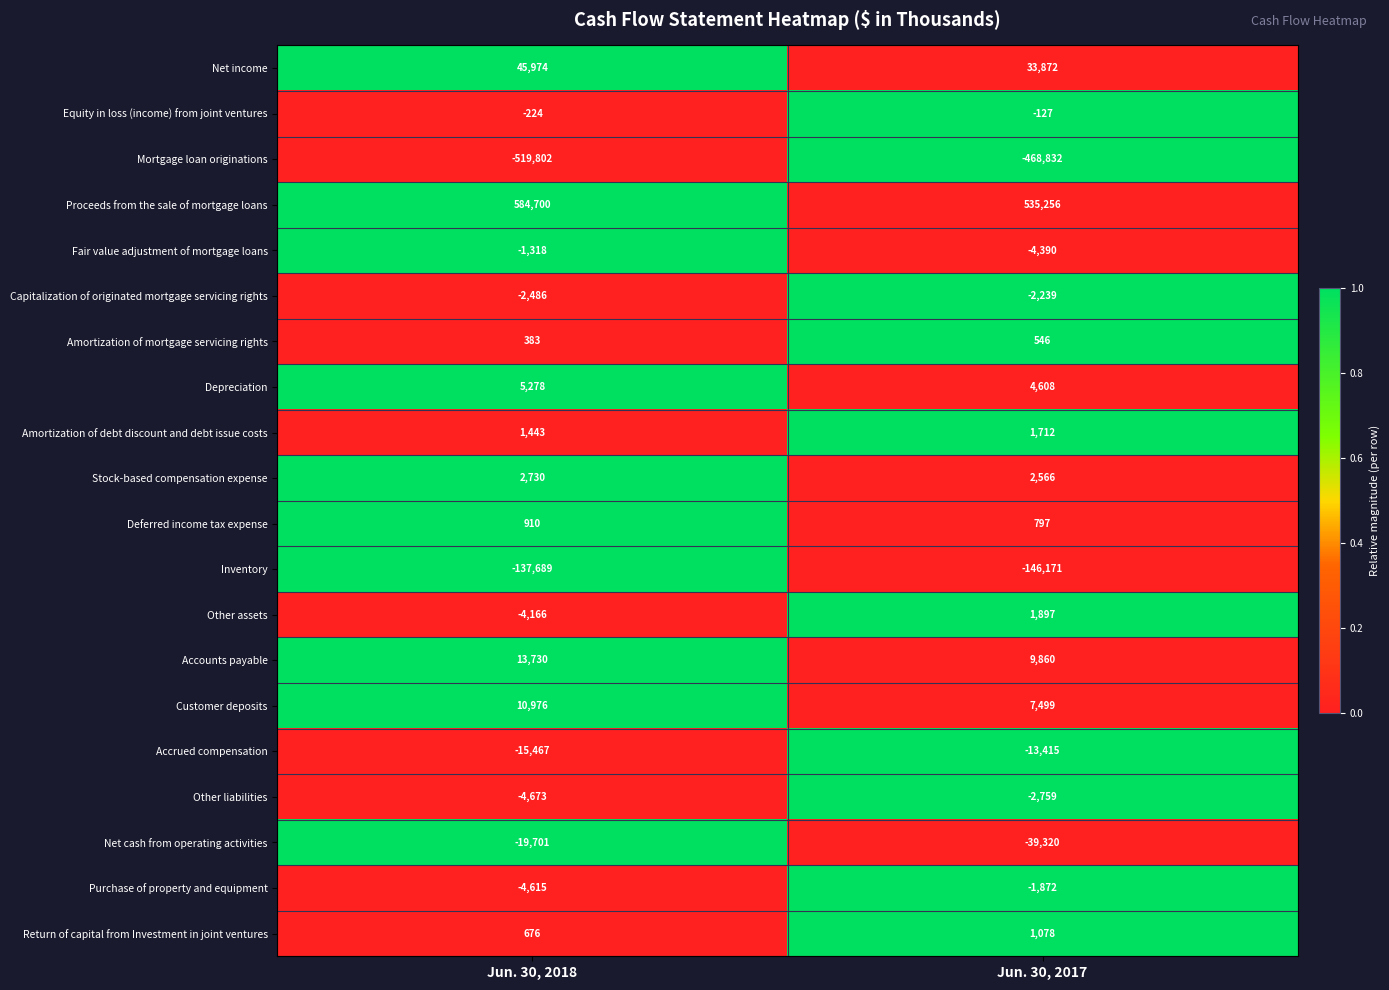

At which category is the sum across all series the highest?

Jun. 30, 2018